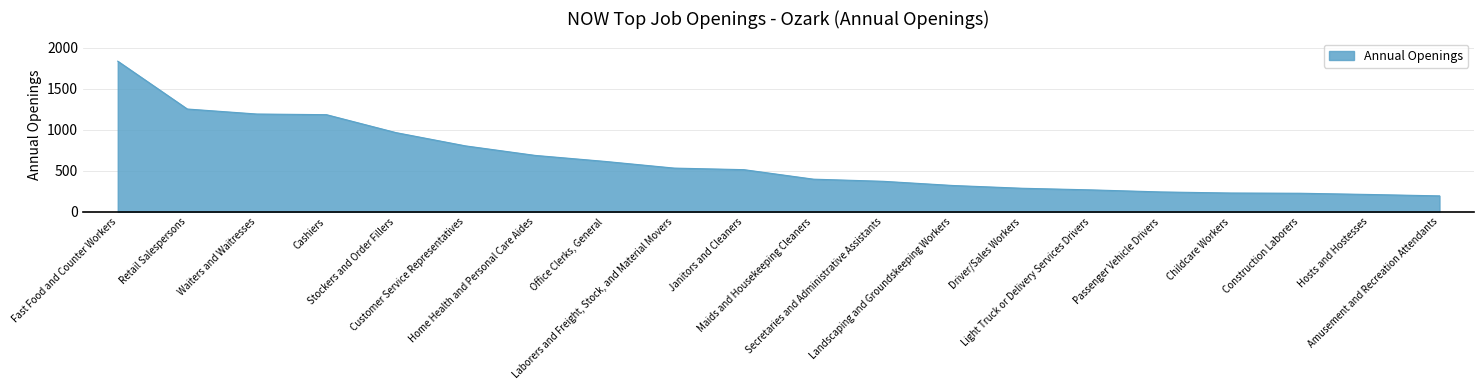

What is the difference between the maximum and minimum values?

1644